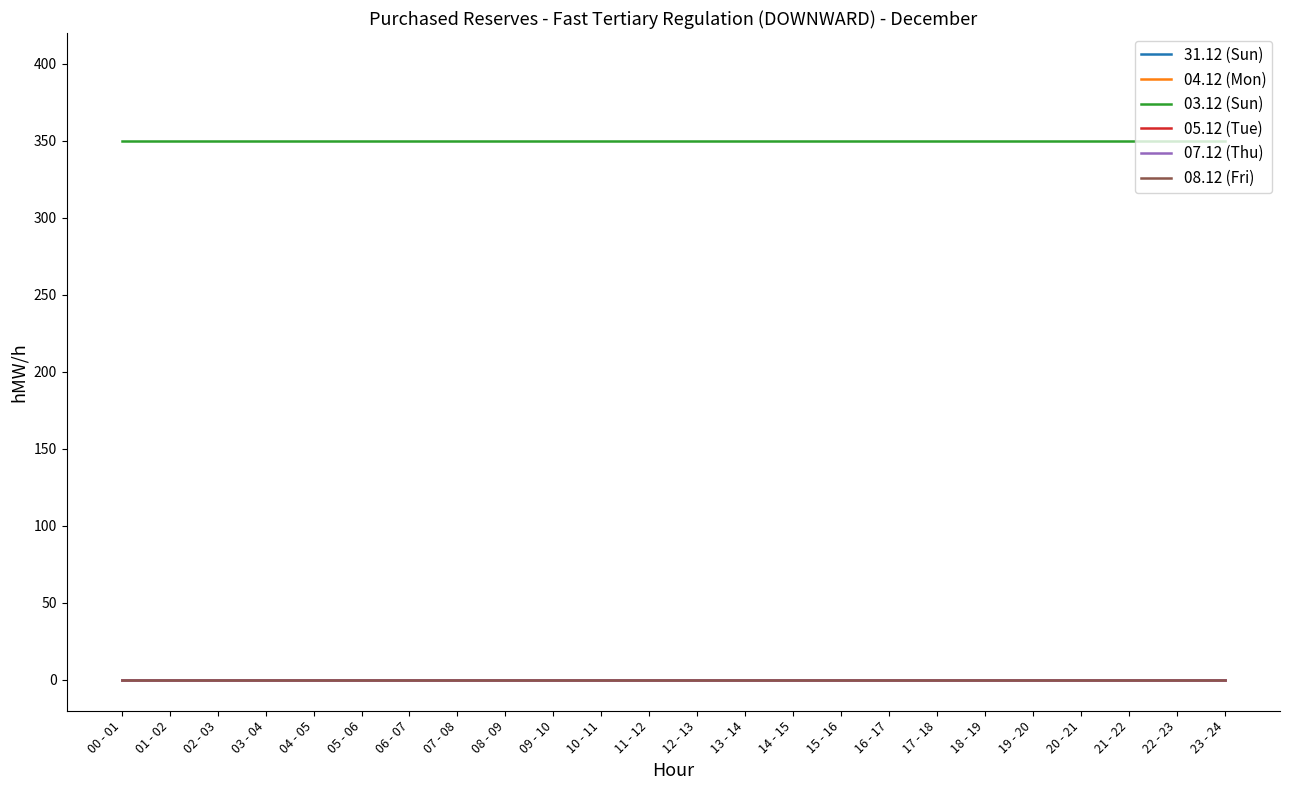

What position from the right is 19 - 20?

5